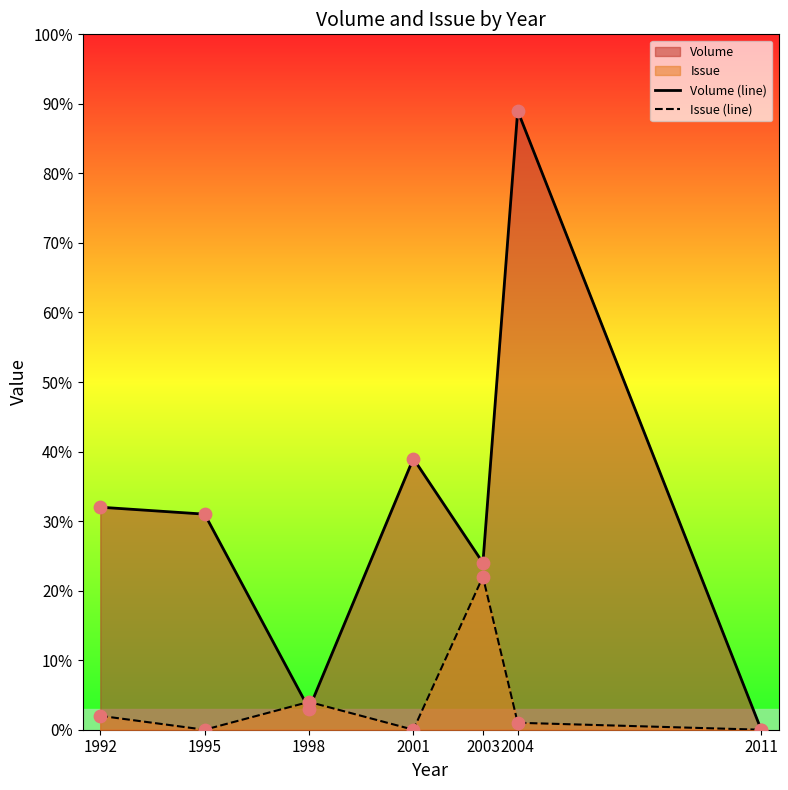

Which series reaches the minimum Y coordinate?

Volume (line)